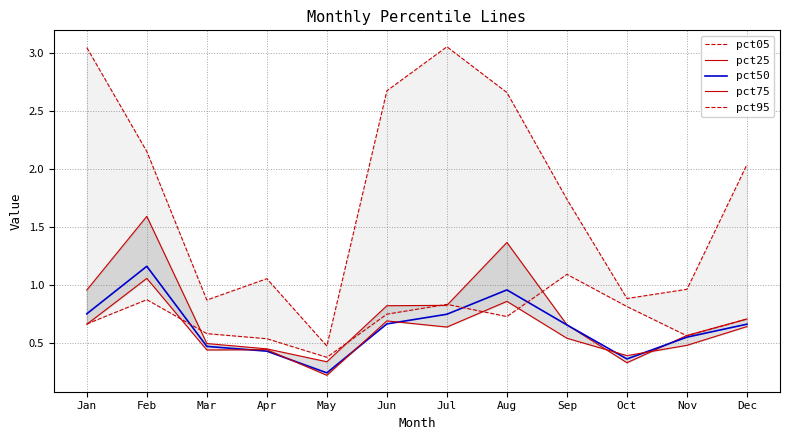

Between Apr and Nov, which series saw the biggest shift?

pct50